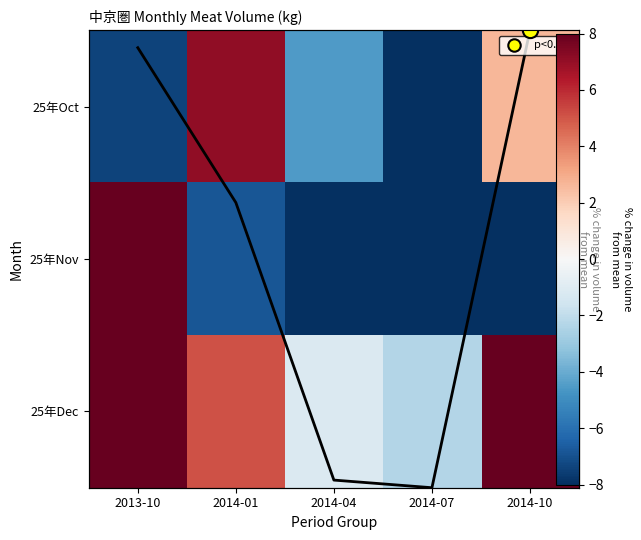

At which label does 25年Nov first exceed -9?

2013-10